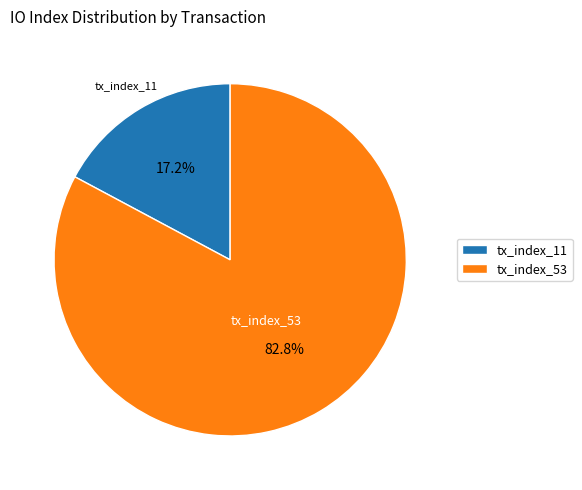

How many segments does this pie chart have?

2